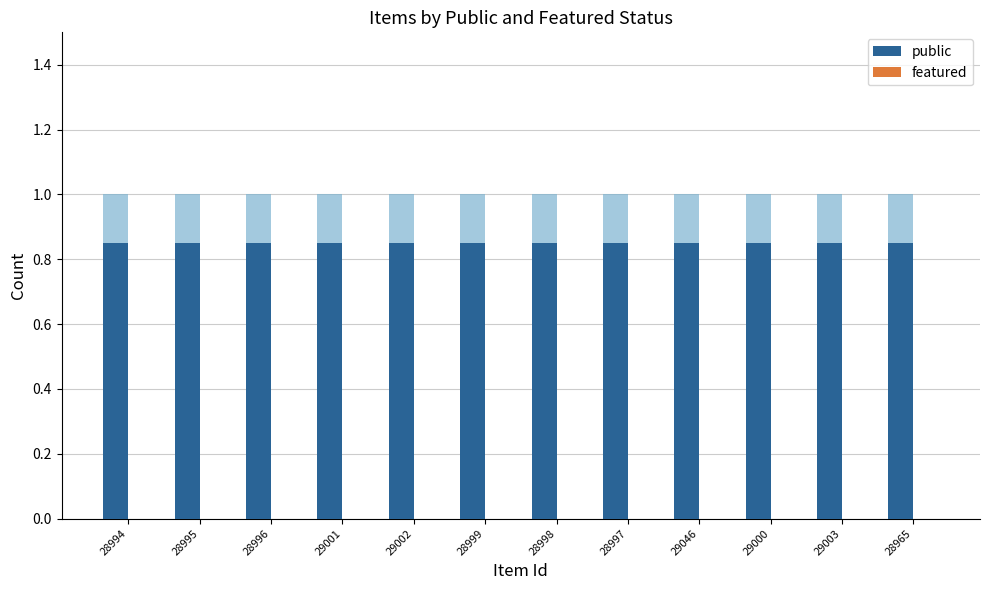

At 29046, list the series in order from largest to smallest.

public, featured